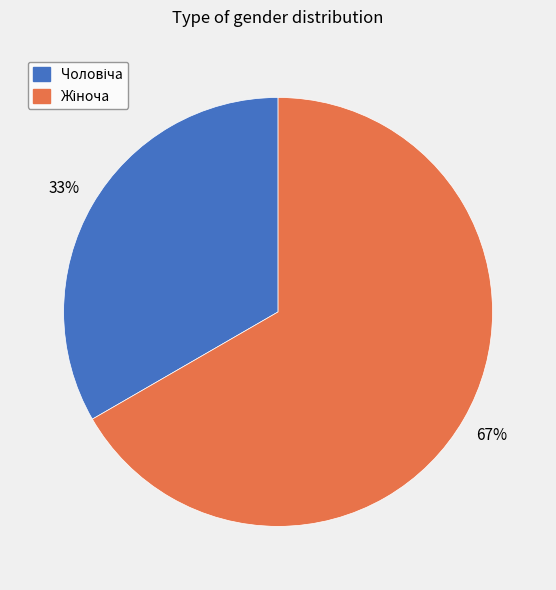

To the nearest percent, what is the average slice percentage?

50%